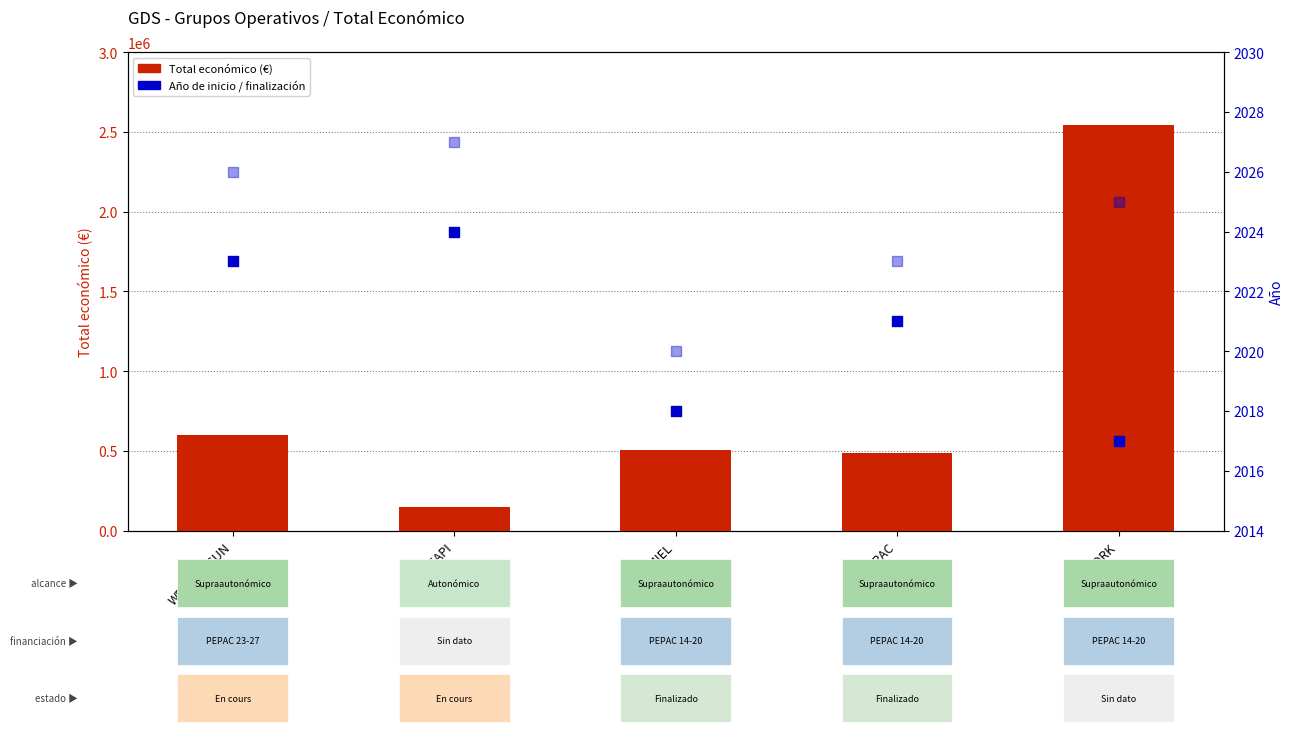

Which series reaches the minimum Y coordinate?

Año de inicio